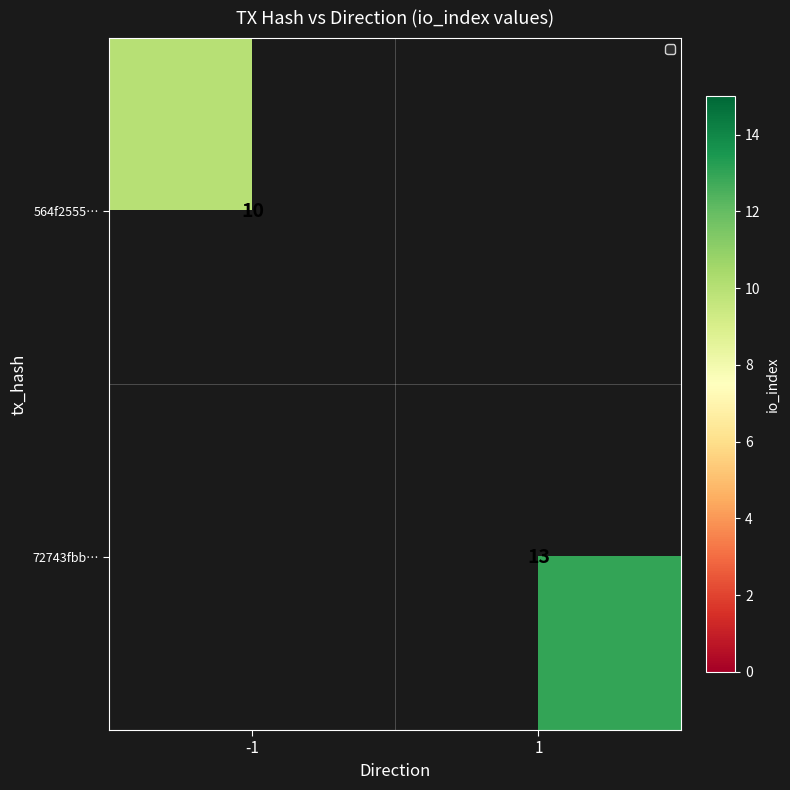

Is the value of 564f2555… at -1 greater than the value of 72743fbb… at 1?

No